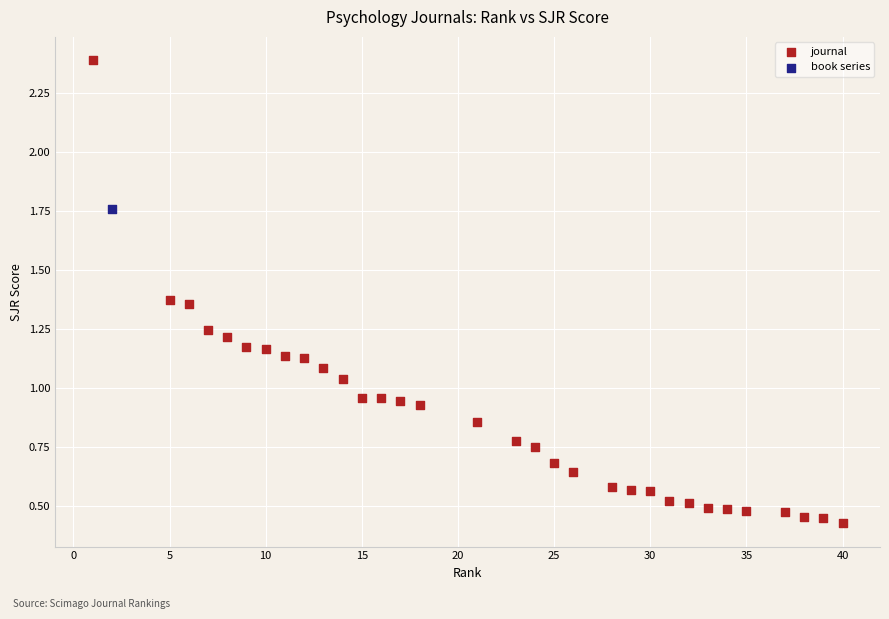

What are all the series names shown in the legend?

journal, book series